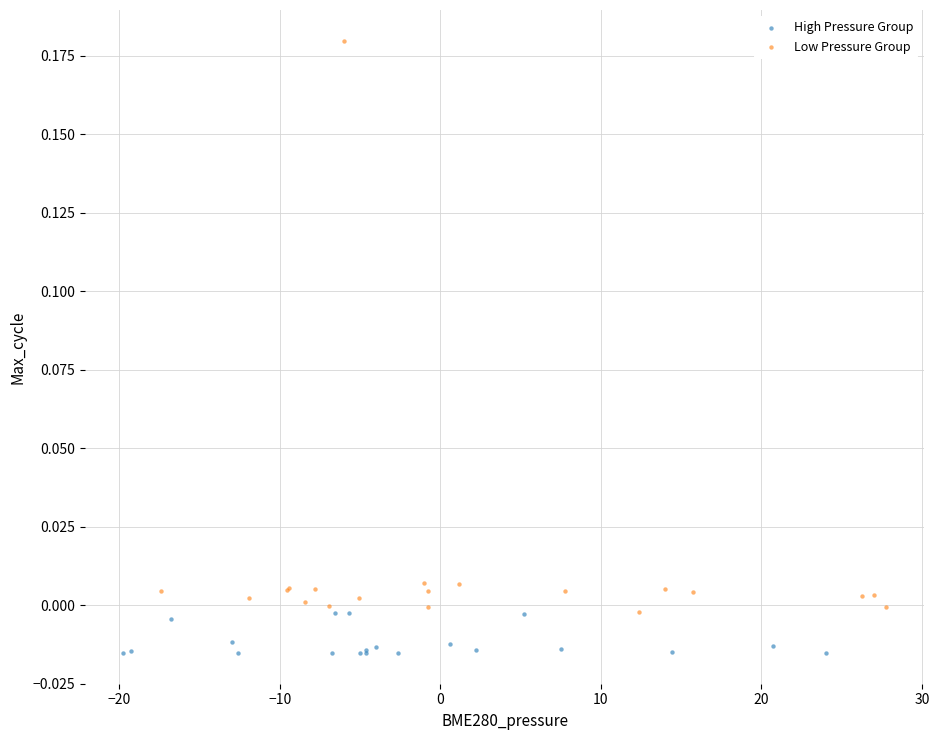

Which series has the widest spread of Y values?

Low Pressure Group